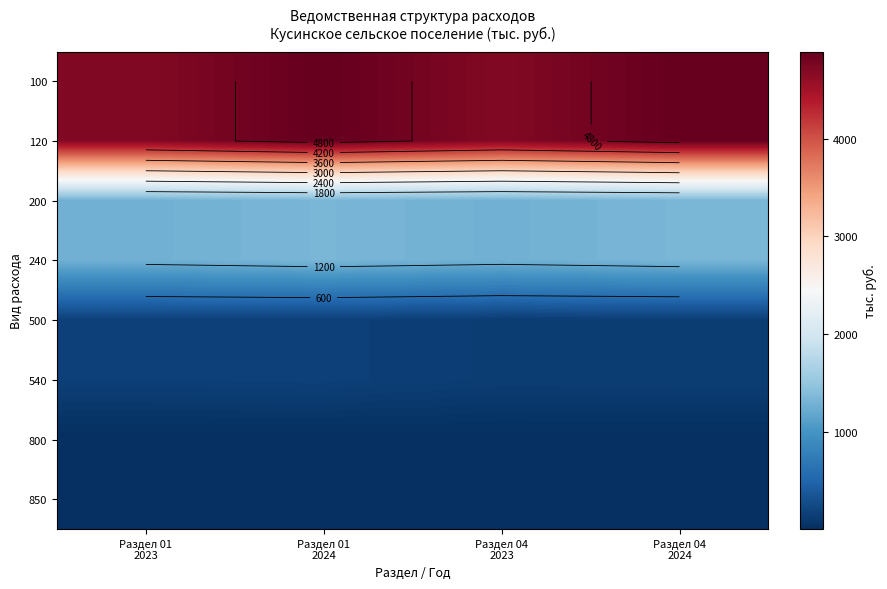

Rank the series at Раздел 01 2023 from highest to lowest value.

100, 120, 200, 240, 500, 540, 800, 850